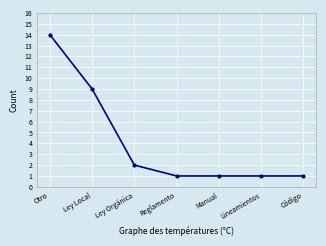

How many lines are shown in the chart?

1